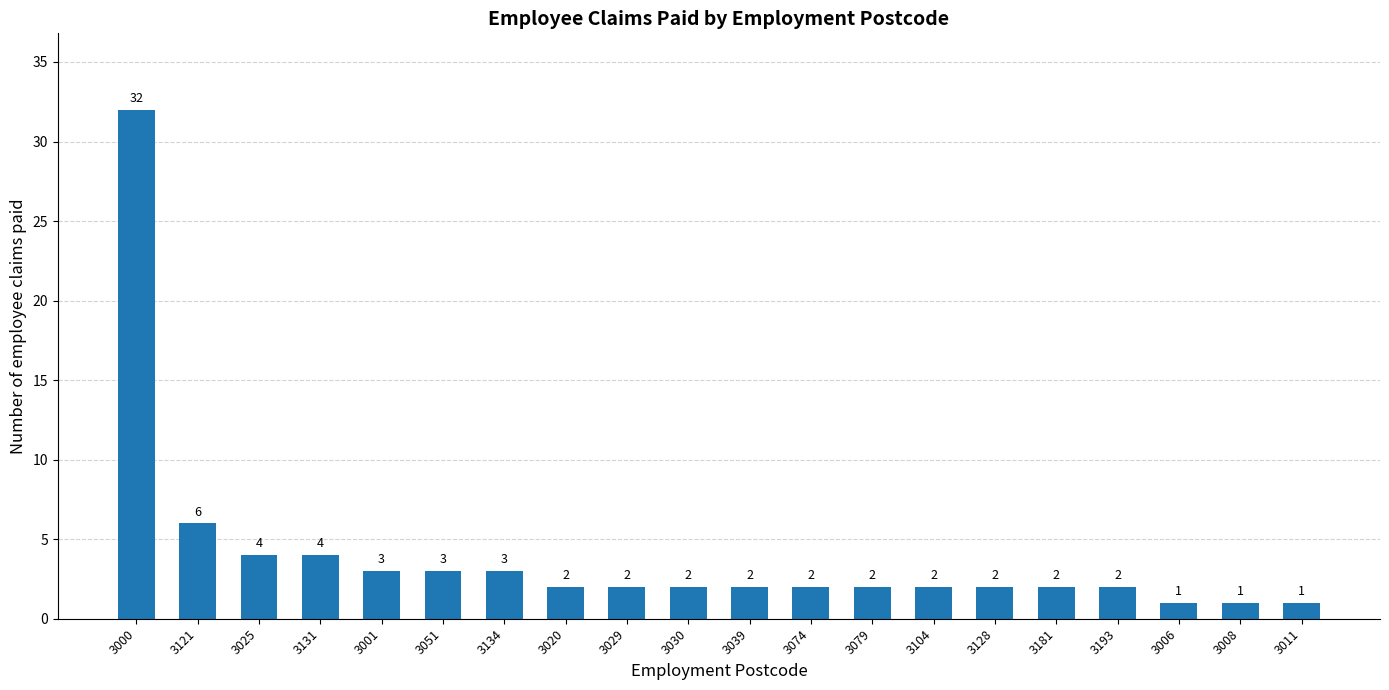

What is the value of the 2nd bar from the left?

6